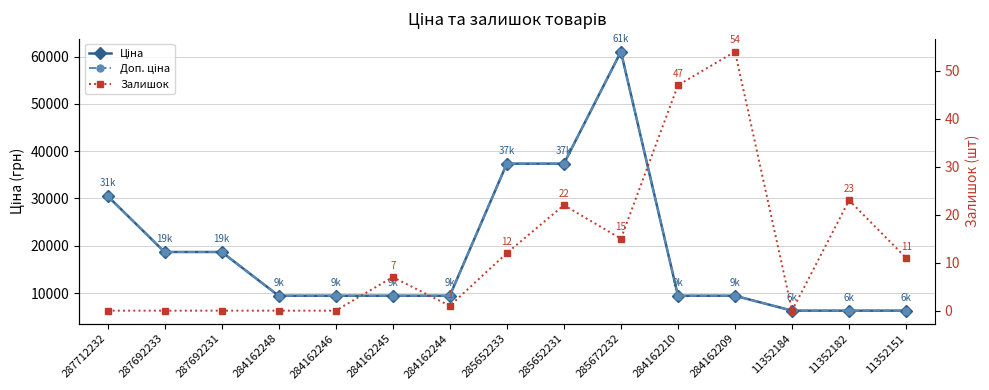

At which category is the sum across all series the highest?

285672232